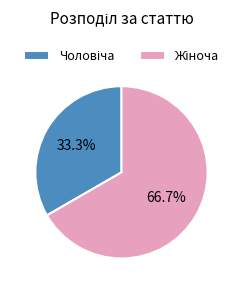

Is there a majority slice in this chart?

Yes